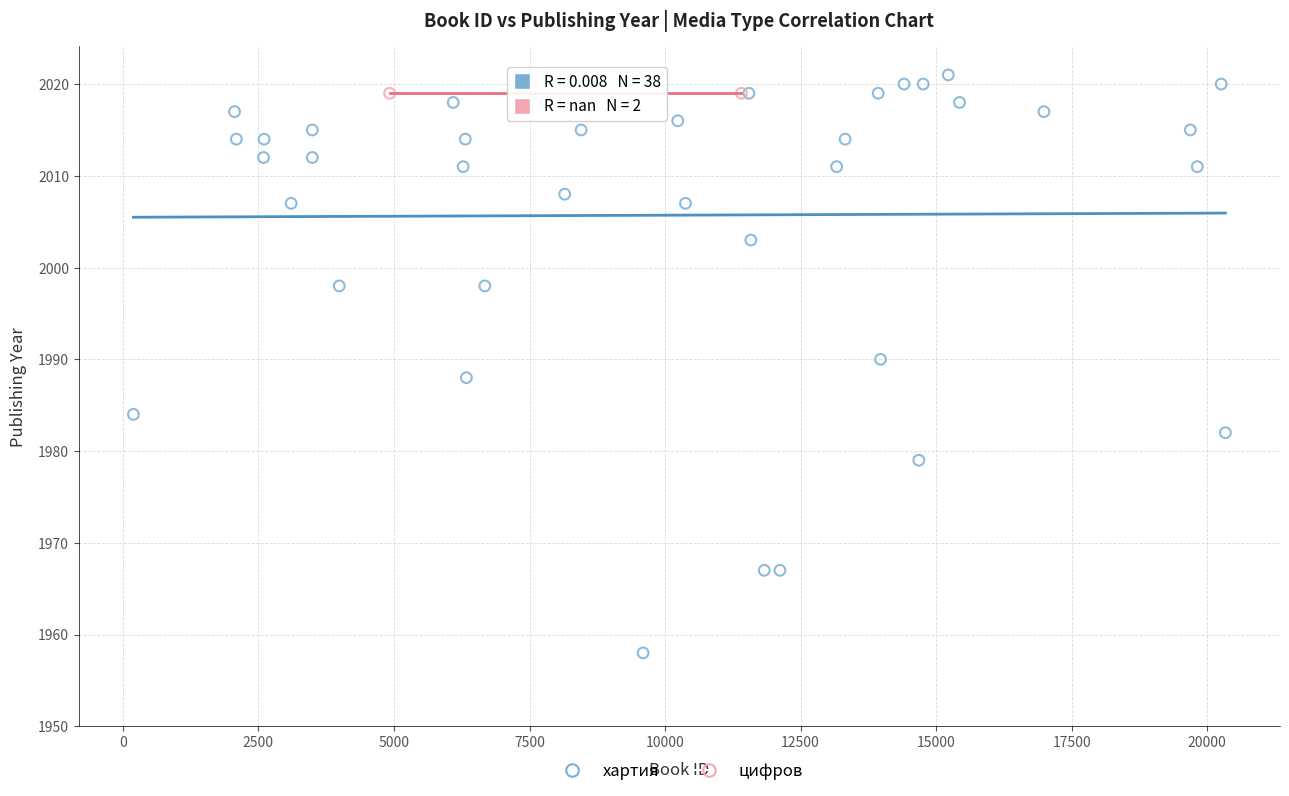

What are all the series names shown in the legend?

хартия, цифров